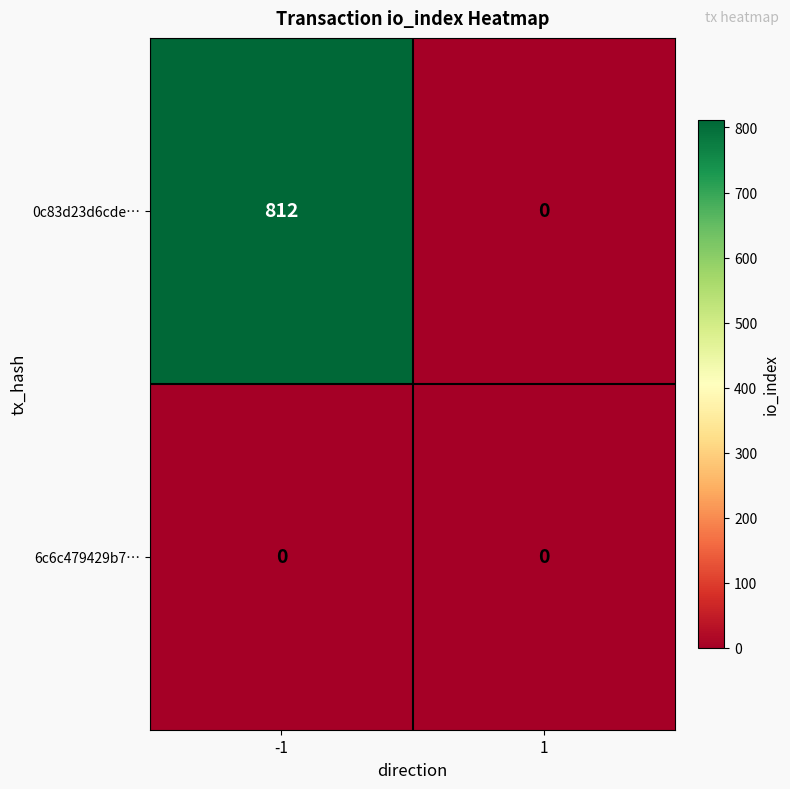

What is the total value across all series at -1?

812